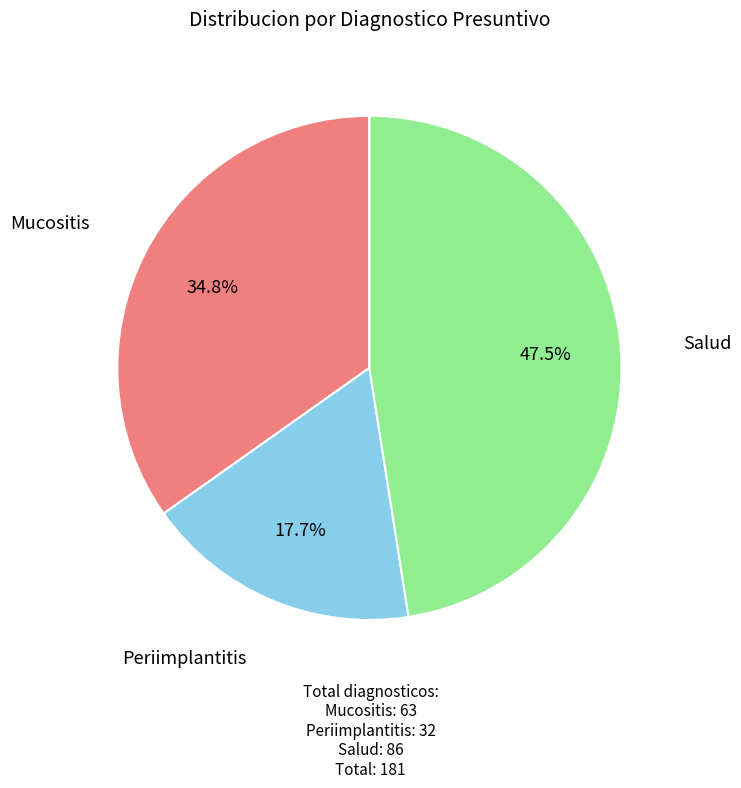

Is there a majority slice in this chart?

No